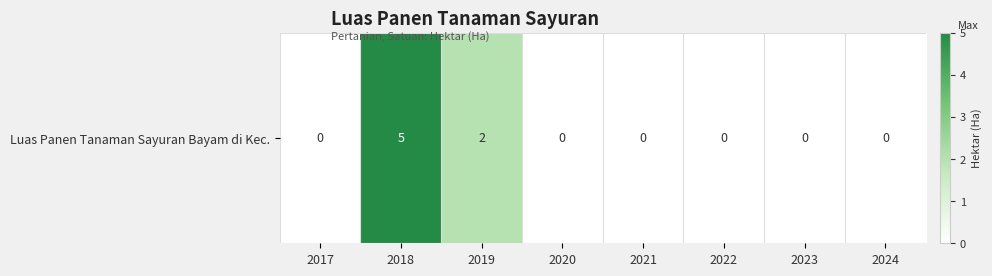

Rank the categories by value from lowest to highest.

2017, 2020, 2021, 2022, 2023, 2024, 2019, 2018